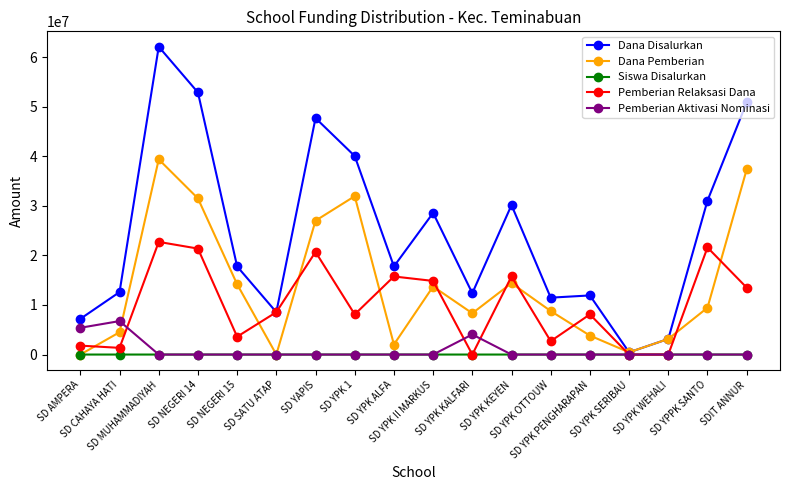

Does the chart display data point markers on the line(s)?

Yes